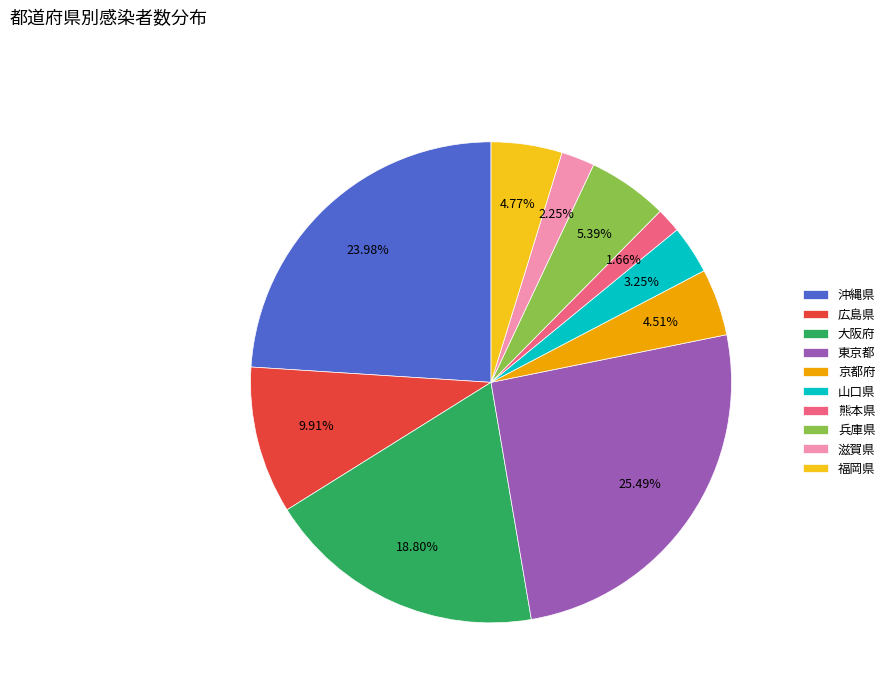

Between 大阪府 and 広島県, which is larger?

大阪府